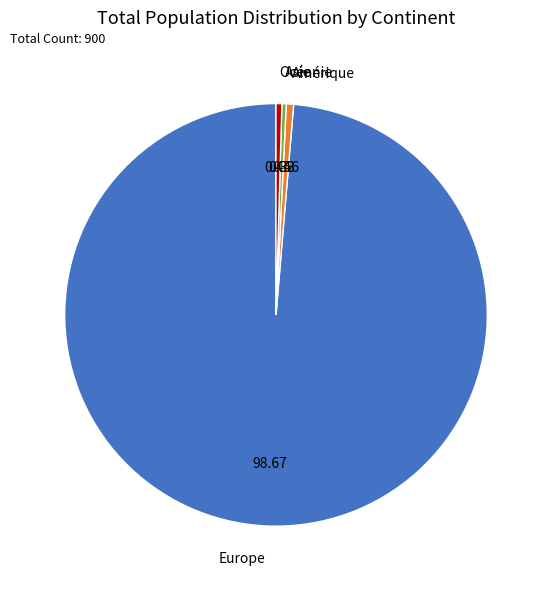

Is it true that Asie is 9% of the pie?

False